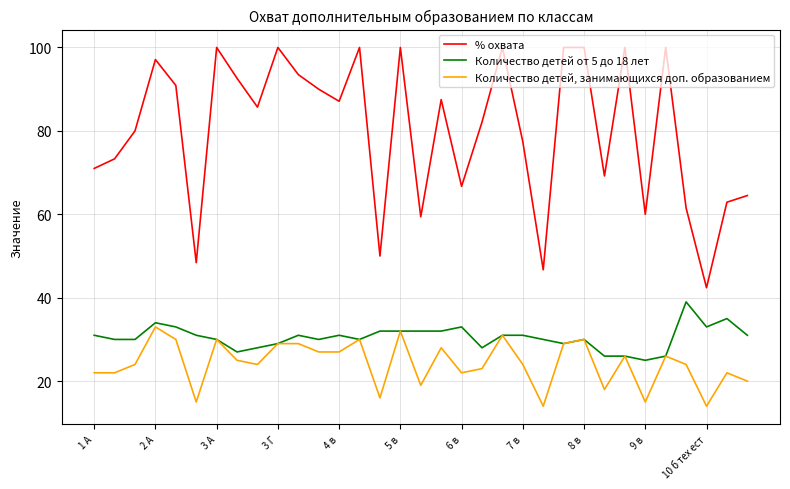

True or false: % охвата and Количество детей от 5 до 18 лет cross at least once.

False